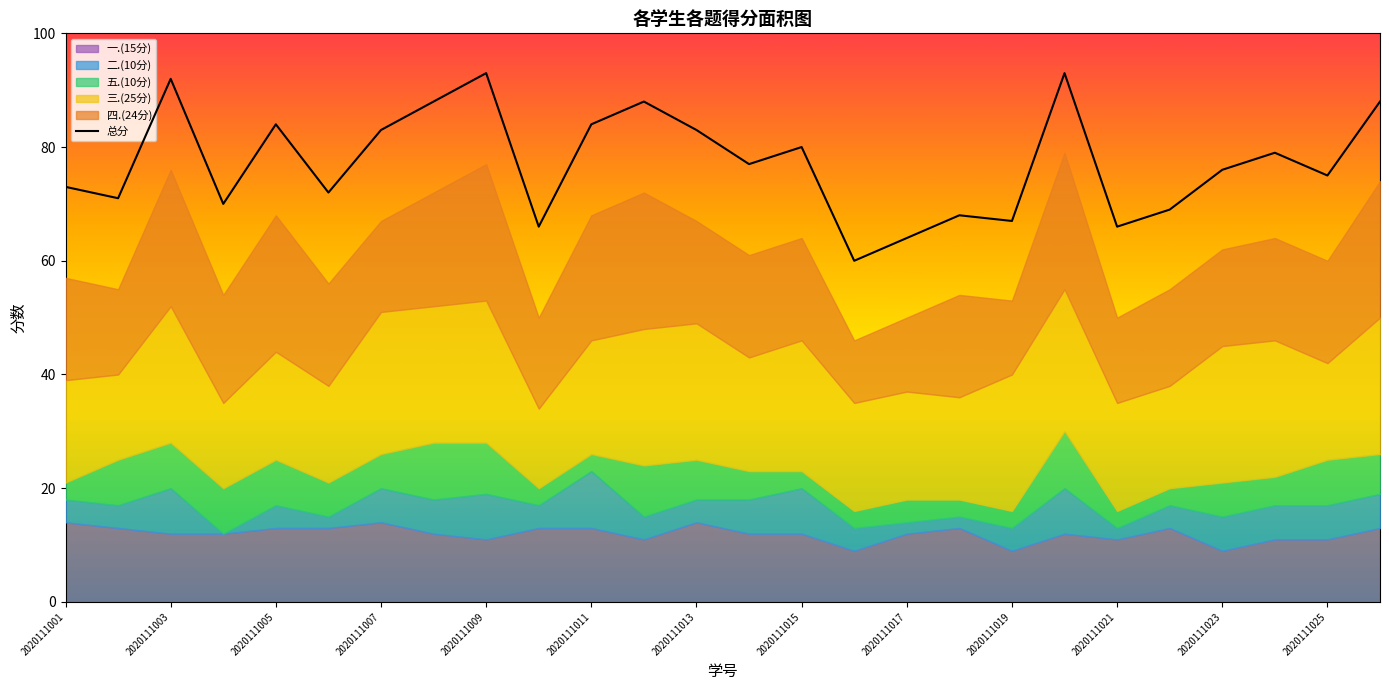

How many lines are shown in the chart?

1